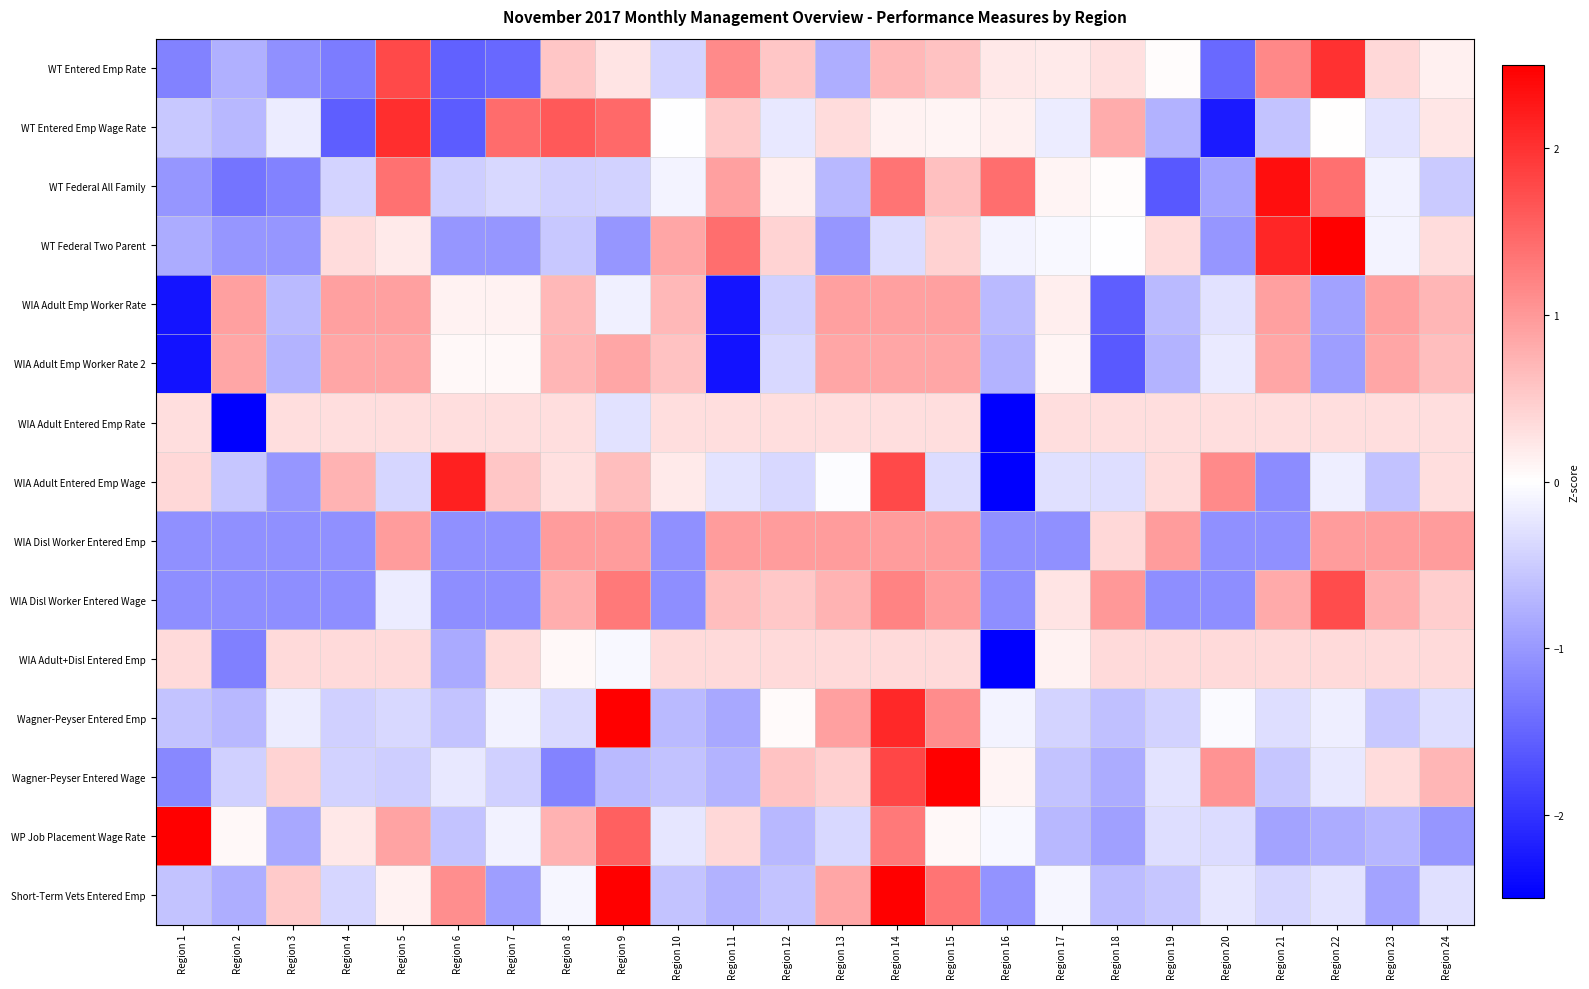

Reading right to left, transcribe all the data shown in this chart.

WT Entered Emp Rate: Region 24=0.1	Region 23=0.4	Region 22=2.0	Region 21=1.2	Region 20=-1.5	Region 19=0.0	Region 18=0.3	Region 17=0.2	Region 16=0.2	Region 15=0.6	Region 14=0.7	Region 13=-0.8	Region 12=0.6	Region 11=1.1	Region 10=-0.4	Region 9=0.3	Region 8=0.6	Region 7=-1.5	Region 6=-1.5	Region 5=1.8	Region 4=-1.3	Region 3=-1.1	Region 2=-0.8	Region 1=-1.2
WT Entered Emp Wage Rate: Region 24=0.2	Region 23=-0.3	Region 22=0.0	Region 21=-0.6	Region 20=-2.2	Region 19=-0.7	Region 18=0.8	Region 17=-0.2	Region 16=0.2	Region 15=0.1	Region 14=0.1	Region 13=0.3	Region 12=-0.2	Region 11=0.5	Region 10=-0.0	Region 9=1.5	Region 8=1.6	Region 7=1.4	Region 6=-1.6	Region 5=2.0	Region 4=-1.6	Region 3=-0.2	Region 2=-0.7	Region 1=-0.5
WT Federal All Family: Region 24=-0.5	Region 23=-0.1	Region 22=1.4	Region 21=2.3	Region 20=-0.9	Region 19=-1.6	Region 18=0.0	Region 17=0.1	Region 16=1.4	Region 15=0.6	Region 14=1.4	Region 13=-0.7	Region 12=0.2	Region 11=0.9	Region 10=-0.1	Region 9=-0.4	Region 8=-0.5	Region 7=-0.4	Region 6=-0.5	Region 5=1.4	Region 4=-0.4	Region 3=-1.2	Region 2=-1.4	Region 1=-1.0
WT Federal Two Parent: Region 24=0.3	Region 23=-0.1	Region 22=2.7	Region 21=2.1	Region 20=-1.0	Region 19=0.3	Region 18=-0.0	Region 17=-0.1	Region 16=-0.1	Region 15=0.4	Region 14=-0.3	Region 13=-1.0	Region 12=0.4	Region 11=1.4	Region 10=0.9	Region 9=-1.0	Region 8=-0.5	Region 7=-1.0	Region 6=-1.0	Region 5=0.2	Region 4=0.3	Region 3=-1.0	Region 2=-1.0	Region 1=-0.8
WIA Adult Emp Worker Rate: Region 24=0.7	Region 23=0.9	Region 22=-0.9	Region 21=0.9	Region 20=-0.3	Region 19=-0.7	Region 18=-1.6	Region 17=0.2	Region 16=-0.7	Region 15=0.9	Region 14=0.9	Region 13=0.9	Region 12=-0.5	Region 11=-2.3	Region 10=0.7	Region 9=-0.1	Region 8=0.7	Region 7=0.1	Region 6=0.1	Region 5=0.9	Region 4=0.9	Region 3=-0.7	Region 2=0.9	Region 1=-2.3
WIA Adult Emp Worker Rate 2: Region 24=0.6	Region 23=0.9	Region 22=-1.0	Region 21=0.9	Region 20=-0.2	Region 19=-0.7	Region 18=-1.6	Region 17=0.1	Region 16=-0.7	Region 15=0.9	Region 14=0.9	Region 13=0.9	Region 12=-0.4	Region 11=-2.3	Region 10=0.6	Region 9=0.9	Region 8=0.7	Region 7=0.1	Region 6=0.1	Region 5=0.9	Region 4=0.9	Region 3=-0.7	Region 2=0.9	Region 1=-2.3
WIA Adult Entered Emp Rate: Region 24=0.3	Region 23=0.3	Region 22=0.3	Region 21=0.3	Region 20=0.3	Region 19=0.3	Region 18=0.3	Region 17=0.3	Region 16=-3.9	Region 15=0.3	Region 14=0.3	Region 13=0.3	Region 12=0.3	Region 11=0.3	Region 10=0.3	Region 9=-0.3	Region 8=0.3	Region 7=0.3	Region 6=0.3	Region 5=0.3	Region 4=0.3	Region 3=0.3	Region 2=-2.5	Region 1=0.3
WIA Adult Entered Emp Wage: Region 24=0.3	Region 23=-0.6	Region 22=-0.2	Region 21=-1.1	Region 20=1.2	Region 19=0.3	Region 18=-0.3	Region 17=-0.3	Region 16=-3.1	Region 15=-0.3	Region 14=1.8	Region 13=-0.0	Region 12=-0.4	Region 11=-0.3	Region 10=0.2	Region 9=0.6	Region 8=0.3	Region 7=0.5	Region 6=2.2	Region 5=-0.4	Region 4=0.7	Region 3=-1.0	Region 2=-0.6	Region 1=0.4
WIA Disl Worker Entered Emp: Region 24=1.0	Region 23=1.0	Region 22=1.0	Region 21=-1.1	Region 20=-1.1	Region 19=1.0	Region 18=0.4	Region 17=-1.1	Region 16=-1.1	Region 15=1.0	Region 14=1.0	Region 13=1.0	Region 12=1.0	Region 11=1.0	Region 10=-1.1	Region 9=1.0	Region 8=1.0	Region 7=-1.1	Region 6=-1.1	Region 5=1.0	Region 4=-1.1	Region 3=-1.1	Region 2=-1.1	Region 1=-1.1
WIA Disl Worker Entered Wage: Region 24=0.5	Region 23=0.8	Region 22=1.7	Region 21=0.8	Region 20=-1.1	Region 19=-1.1	Region 18=1.0	Region 17=0.3	Region 16=-1.1	Region 15=1.0	Region 14=1.2	Region 13=0.7	Region 12=0.5	Region 11=0.6	Region 10=-1.1	Region 9=1.3	Region 8=0.8	Region 7=-1.1	Region 6=-1.1	Region 5=-0.2	Region 4=-1.1	Region 3=-1.1	Region 2=-1.1	Region 1=-1.1
WIA Adult+Disl Entered Emp: Region 24=0.4	Region 23=0.4	Region 22=0.4	Region 21=0.4	Region 20=0.4	Region 19=0.4	Region 18=0.4	Region 17=0.1	Region 16=-4.4	Region 15=0.4	Region 14=0.4	Region 13=0.4	Region 12=0.4	Region 11=0.4	Region 10=0.4	Region 9=-0.1	Region 8=0.1	Region 7=0.4	Region 6=-0.8	Region 5=0.4	Region 4=0.4	Region 3=0.4	Region 2=-1.2	Region 1=0.4
Wagner-Peyser Entered Emp: Region 24=-0.3	Region 23=-0.5	Region 22=-0.2	Region 21=-0.3	Region 20=-0.0	Region 19=-0.4	Region 18=-0.6	Region 17=-0.4	Region 16=-0.1	Region 15=1.1	Region 14=2.1	Region 13=0.9	Region 12=0.1	Region 11=-0.9	Region 10=-0.7	Region 9=3.7	Region 8=-0.4	Region 7=-0.1	Region 6=-0.6	Region 5=-0.4	Region 4=-0.5	Region 3=-0.2	Region 2=-0.7	Region 1=-0.6
Wagner-Peyser Entered Wage: Region 24=0.7	Region 23=0.3	Region 22=-0.2	Region 21=-0.6	Region 20=1.0	Region 19=-0.3	Region 18=-0.8	Region 17=-0.6	Region 16=0.1	Region 15=3.4	Region 14=1.8	Region 13=0.5	Region 12=0.6	Region 11=-0.7	Region 10=-0.6	Region 9=-0.7	Region 8=-1.2	Region 7=-0.5	Region 6=-0.2	Region 5=-0.5	Region 4=-0.4	Region 3=0.4	Region 2=-0.5	Region 1=-1.2
WP Job Placement Wage Rate: Region 24=-1.0	Region 23=-0.7	Region 22=-0.8	Region 21=-0.9	Region 20=-0.3	Region 19=-0.3	Region 18=-0.9	Region 17=-0.7	Region 16=-0.1	Region 15=0.1	Region 14=1.3	Region 13=-0.4	Region 12=-0.7	Region 11=0.4	Region 10=-0.2	Region 9=1.5	Region 8=0.8	Region 7=-0.1	Region 6=-0.6	Region 5=0.9	Region 4=0.2	Region 3=-0.9	Region 2=0.1	Region 1=3.5
Short-Term Vets Entered Emp: Region 24=-0.3	Region 23=-0.9	Region 22=-0.3	Region 21=-0.4	Region 20=-0.2	Region 19=-0.6	Region 18=-0.7	Region 17=-0.1	Region 16=-1.0	Region 15=1.3	Region 14=2.5	Region 13=0.9	Region 12=-0.6	Region 11=-0.7	Region 10=-0.6	Region 9=2.7	Region 8=-0.1	Region 7=-1.0	Region 6=1.1	Region 5=0.1	Region 4=-0.4	Region 3=0.5	Region 2=-0.8	Region 1=-0.6